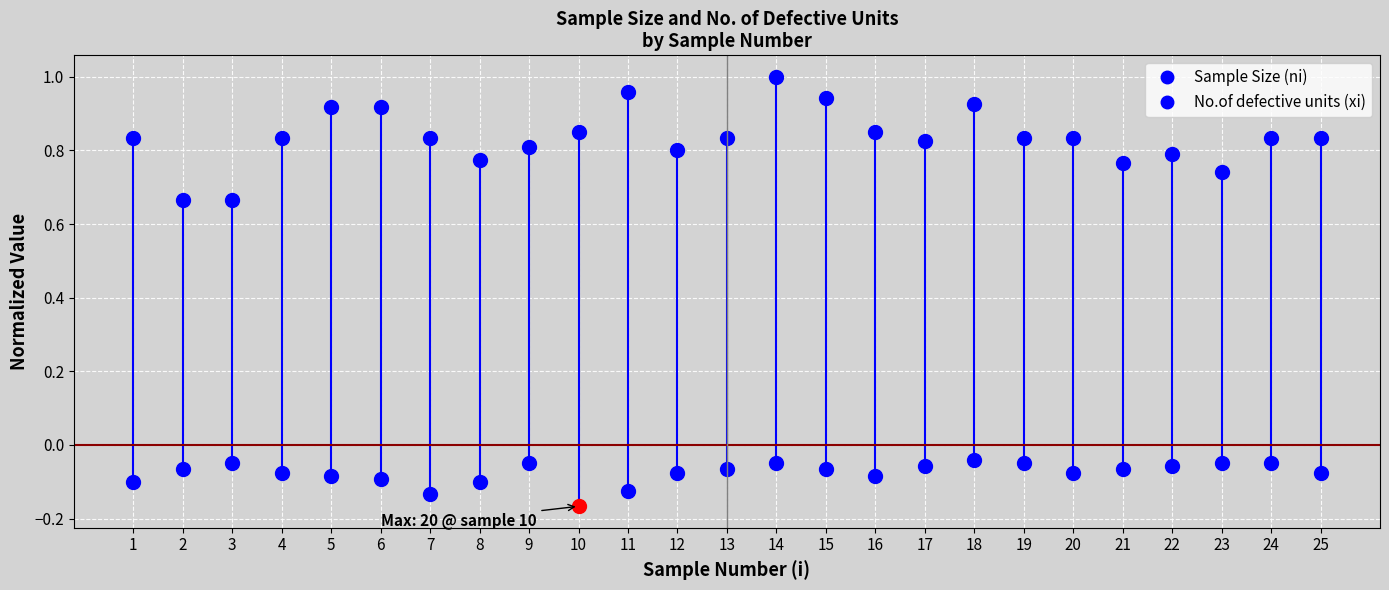

What is the sum of all values?

20.9